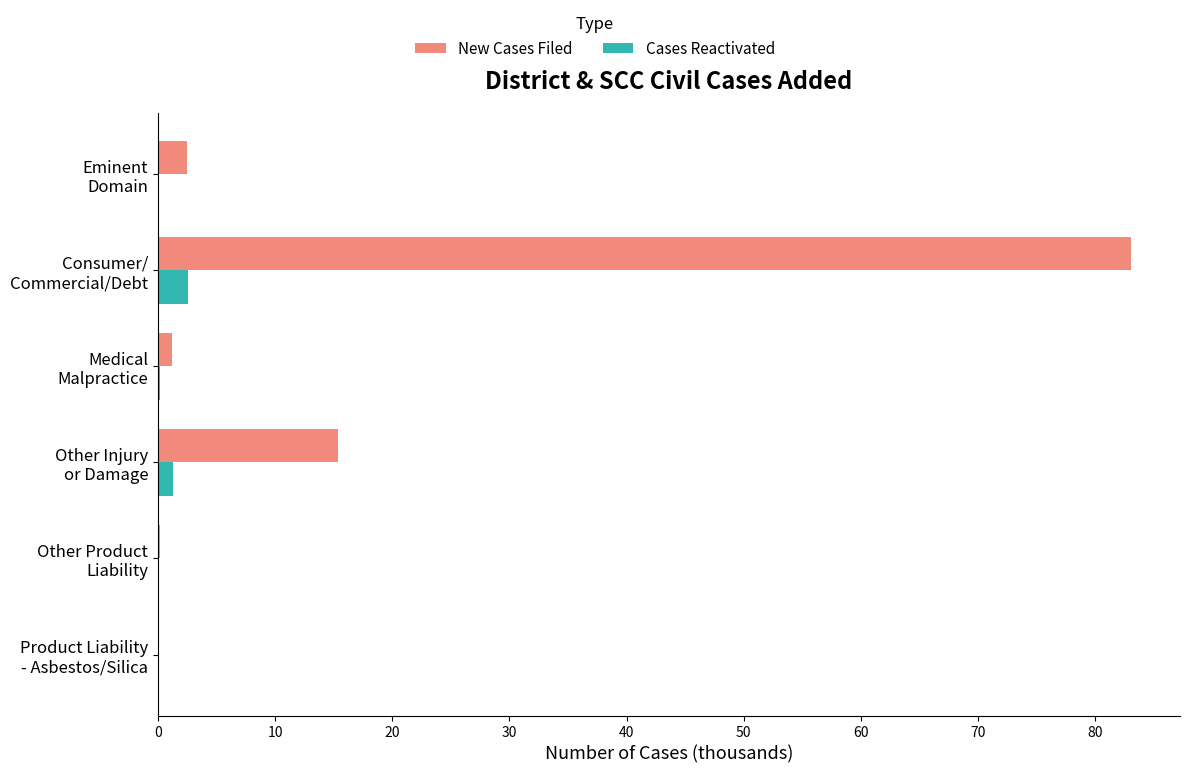

What is the maximum value shown in the chart?

83.1